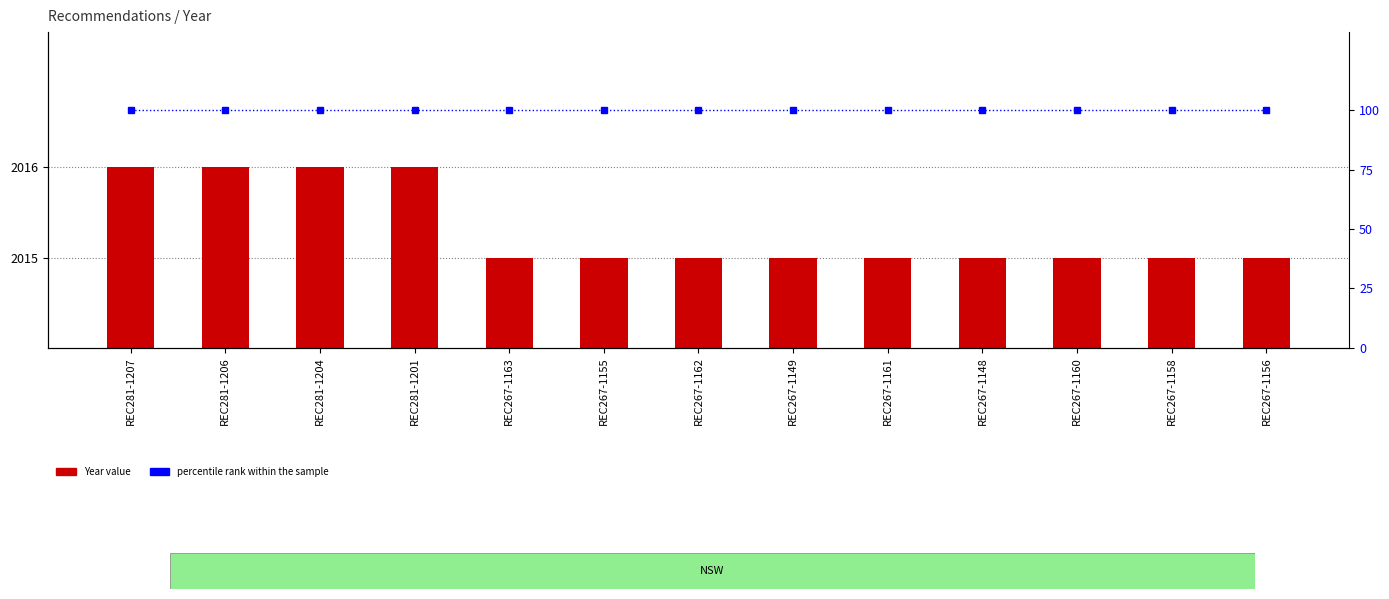

At which category is the sum across all series the highest?

REC281-1207